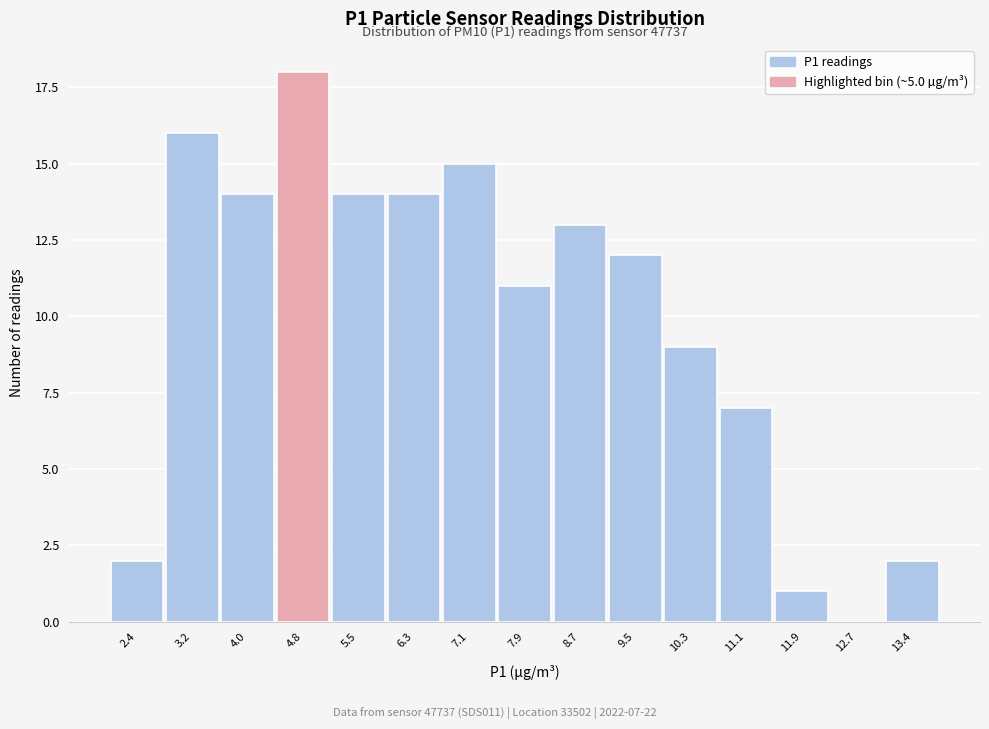

Reading right to left, list all the values displayed in this chart.

13.4=2	12.7=0	11.9=1	11.1=7	10.3=9	9.5=12	8.7=13	7.9=11	7.1=15	6.3=14	5.5=14	4.8=18	4.0=14	3.2=16	2.4=2